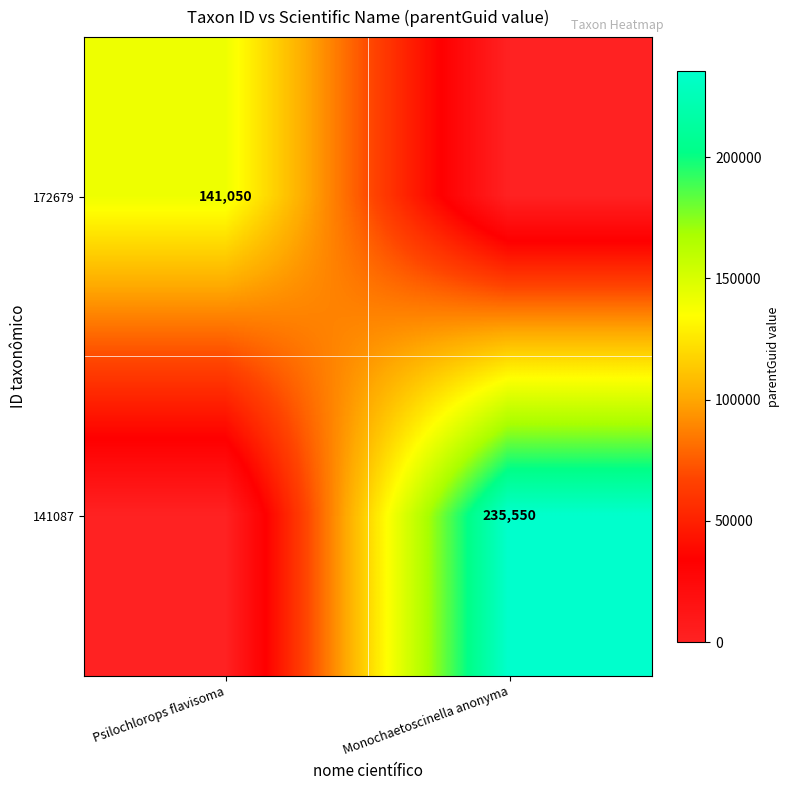

Is it true that 141087 equals 235550 at Monochaetoscinella anonyma?

True